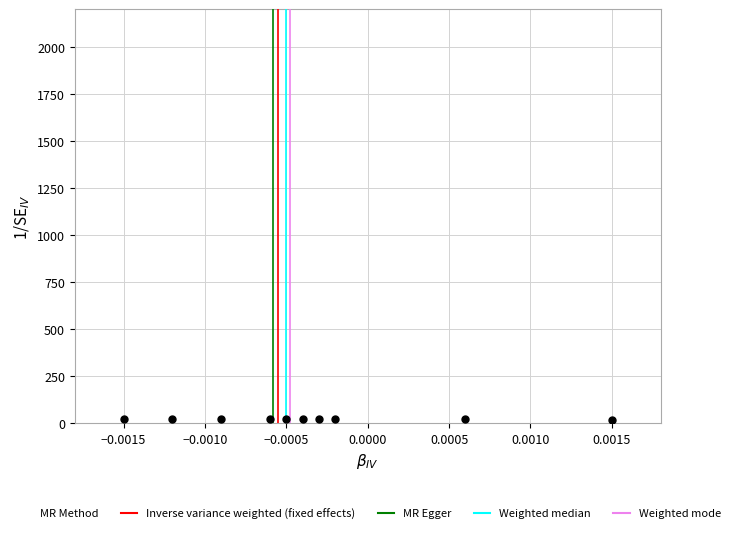

What is the range of Y values (max minus min)?

3.8